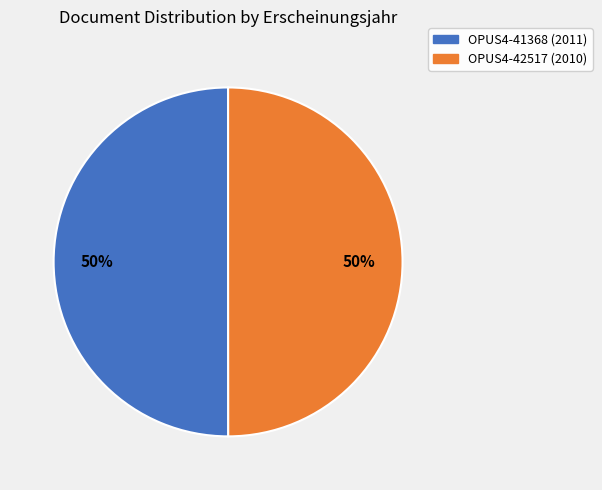

Approximately how many times larger is the value at OPUS4-42517 compared to OPUS4-41368?

1.0